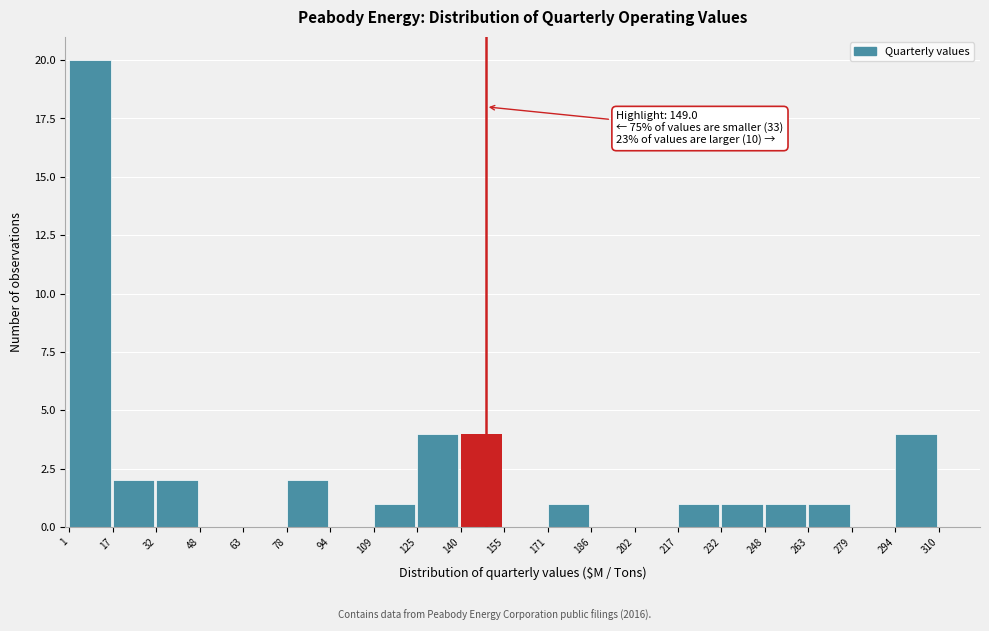

Over which range of the x-axis is the bar tallest?

1 to 17